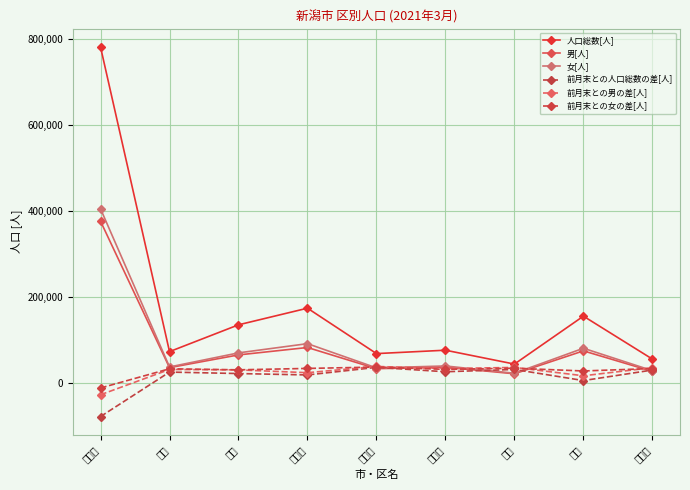

Which series has the largest range (max minus min)?

人口総数[人]